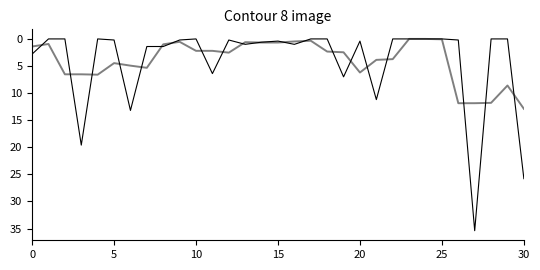

At which category is the sum across all series the highest?

27